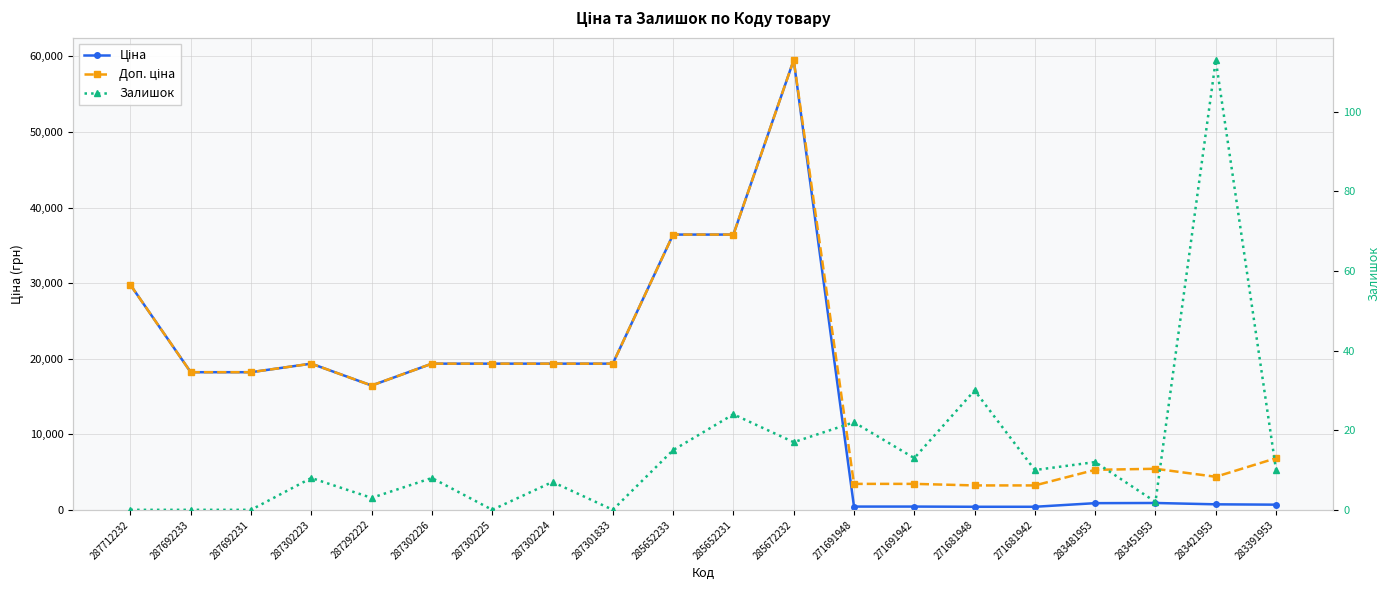

Reading left to right, list all the values displayed in this chart.

Ціна: 287712232=29761.5	287692233=18212.0	287692231=18212.0	287302223=19343.1	287292222=16448.2	287302226=19343.1	287302225=19343.1	287302224=19343.1	287301833=19343.1	285652233=36424.0	285652231=36424.0	285672232=59523.0	271691948=429.3	271691942=429.3	271681948=403.6	271681942=403.6	283481953=882.1	283451953=905.5	283421953=728.8	283391953=683.2
Доп. ціна: 287712232=29761.5	287692233=18212.0	287692231=18212.0	287302223=19343.1	287292222=16448.2	287302226=19343.1	287302225=19343.1	287302224=19343.1	287301833=19343.1	285652233=36424.0	285652231=36424.0	285672232=59523.0	271691948=3434.6	271691942=3434.6	271681948=3228.8	271681942=3228.8	283481953=5292.4	283451953=5432.8	283421953=4372.9	283391953=6831.9
Залишок: 287712232=0.0	287692233=0.0	287692231=0.0	287302223=8.0	287292222=3.0	287302226=8.0	287302225=0.0	287302224=7.0	287301833=0.0	285652233=15.0	285652231=24.0	285672232=17.0	271691948=22.0	271691942=13.0	271681948=30.0	271681942=10.0	283481953=12.0	283451953=2.0	283421953=113.0	283391953=10.0